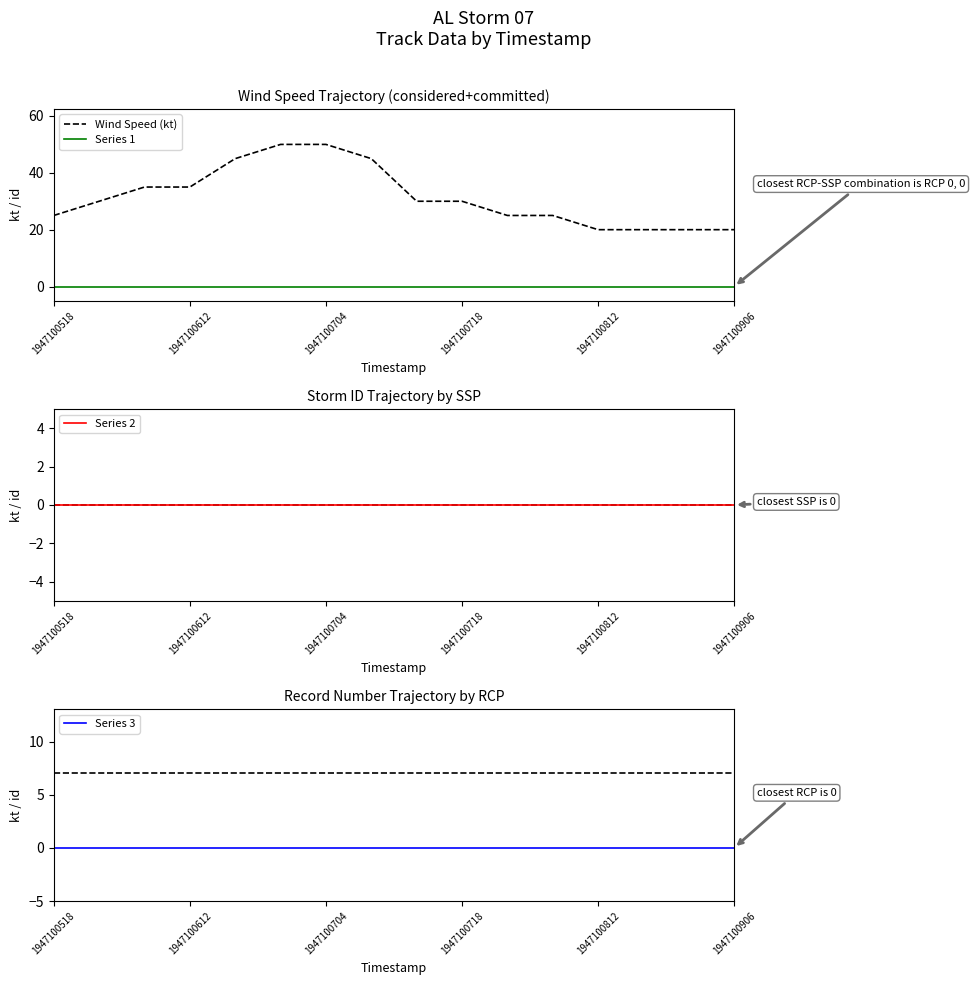

Does the chart display data point markers on the line(s)?

No